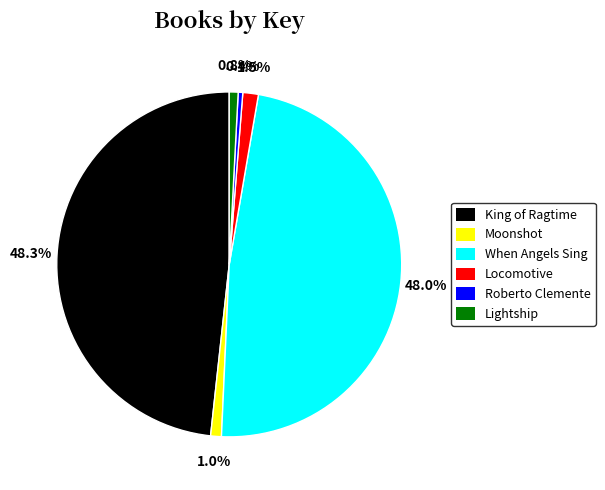

How much of the chart is everything except When Angels Sing?

52.0%